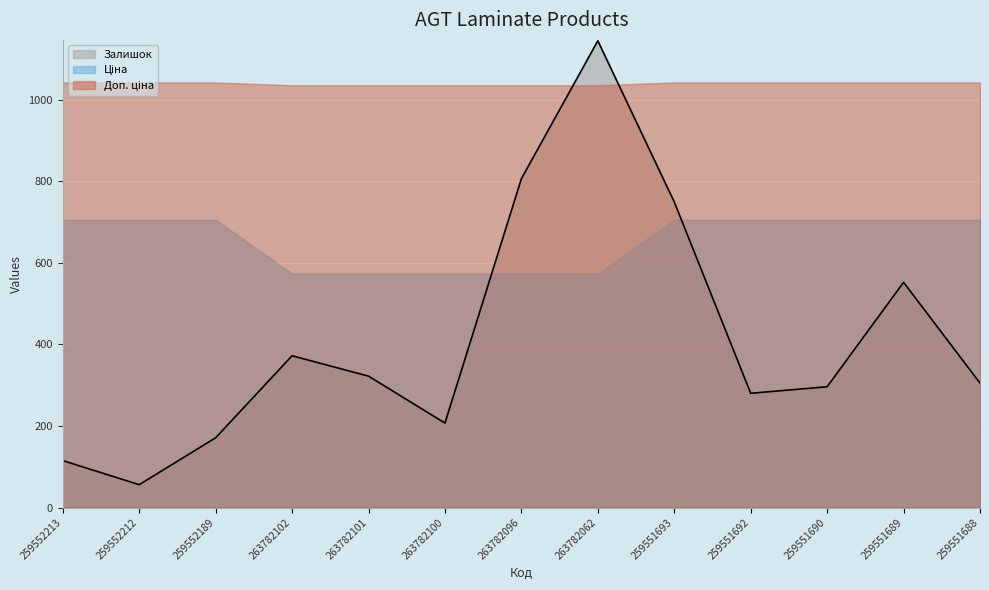

At which label is Доп. ціна closest to 1038?

263782102